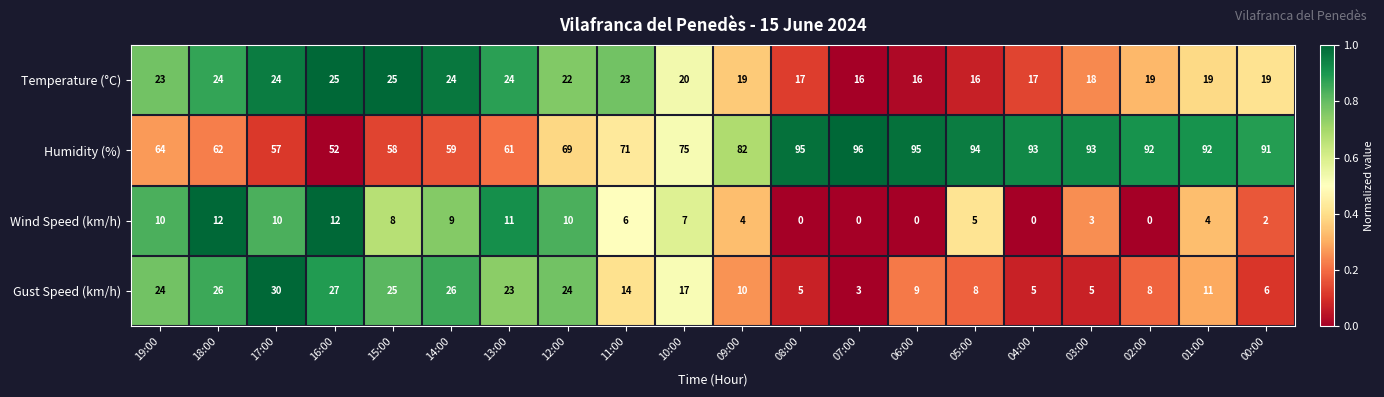

Where is Gust Speed (km/h) nearest to the value 16?

10:00